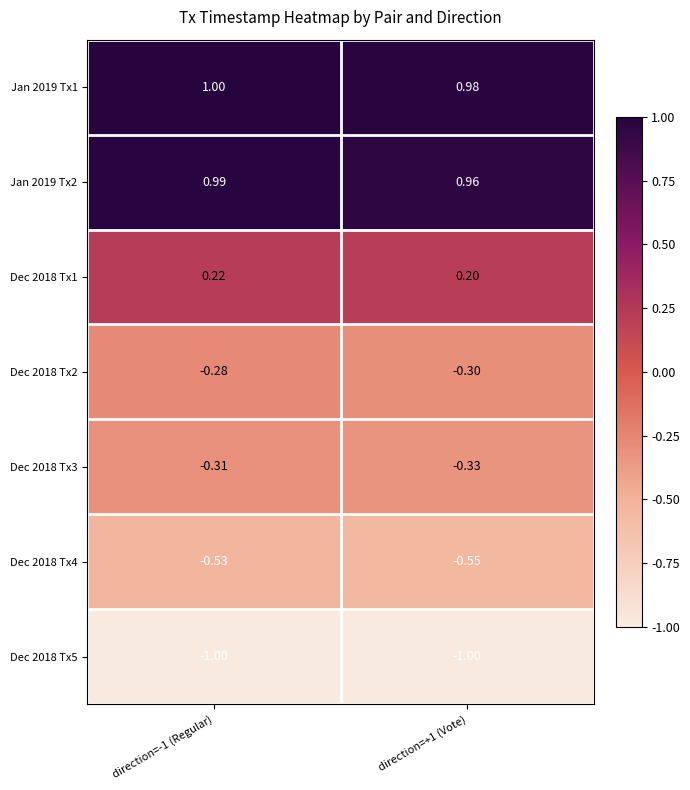

Reading left to right, what are all the values shown in this chart?

Jan 2019 Tx1: direction=-1 (Regular)=1.0	direction=+1 (Vote)=1.0
Jan 2019 Tx2: direction=-1 (Regular)=1.0	direction=+1 (Vote)=1.0
Dec 2018 Tx1: direction=-1 (Regular)=0.2	direction=+1 (Vote)=0.2
Dec 2018 Tx2: direction=-1 (Regular)=-0.3	direction=+1 (Vote)=-0.3
Dec 2018 Tx3: direction=-1 (Regular)=-0.3	direction=+1 (Vote)=-0.3
Dec 2018 Tx4: direction=-1 (Regular)=-0.5	direction=+1 (Vote)=-0.6
Dec 2018 Tx5: direction=-1 (Regular)=-1.0	direction=+1 (Vote)=-1.0